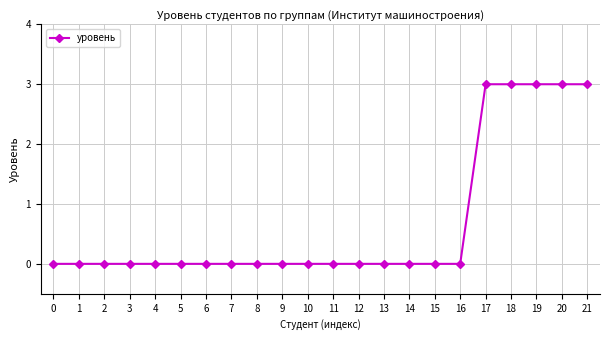

What is the approximate value at 19?

3